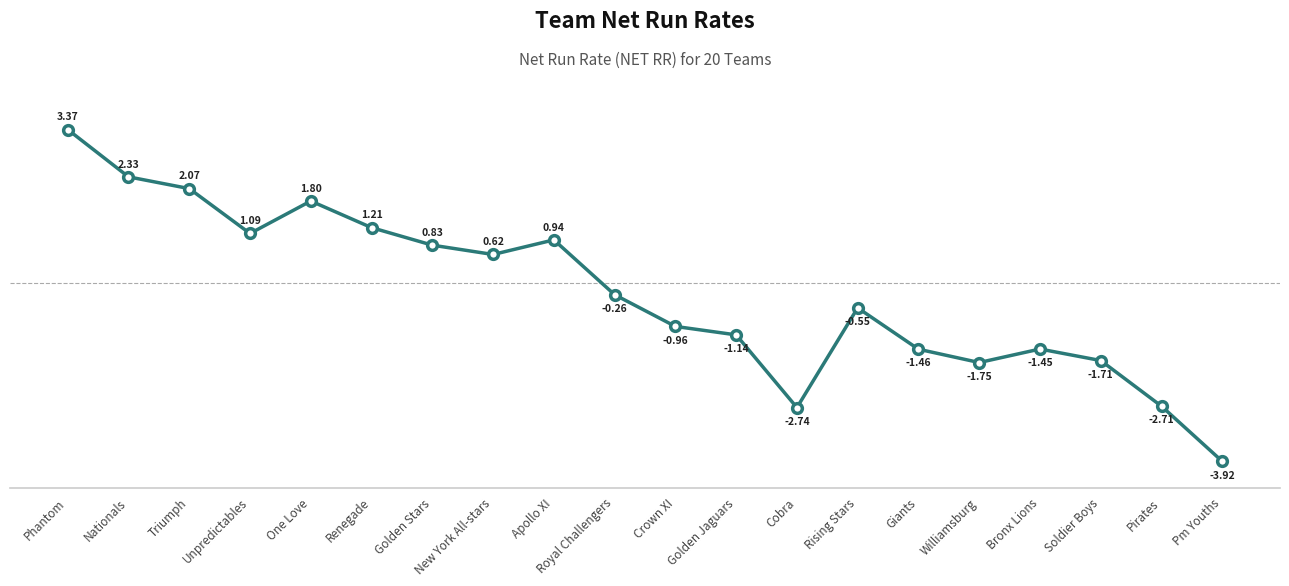

How many values are above zero?

9